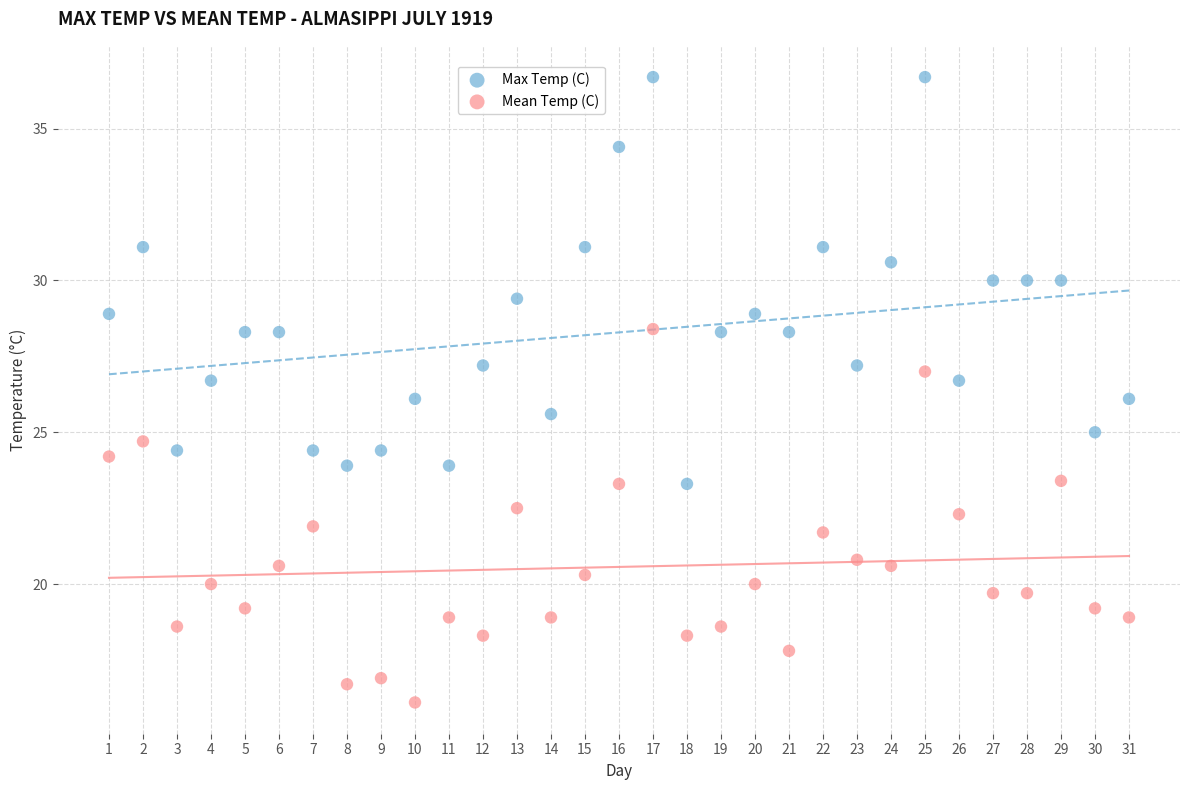

Across all data points, what is the range of Y values (max minus min)?

20.6